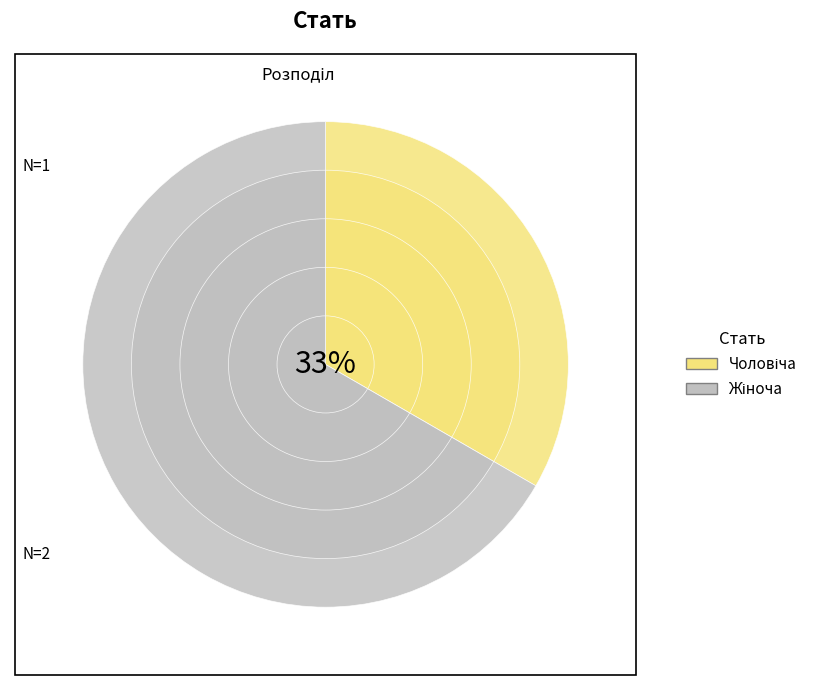

Which has a higher value, Чоловіча or Жіноча?

Жіноча